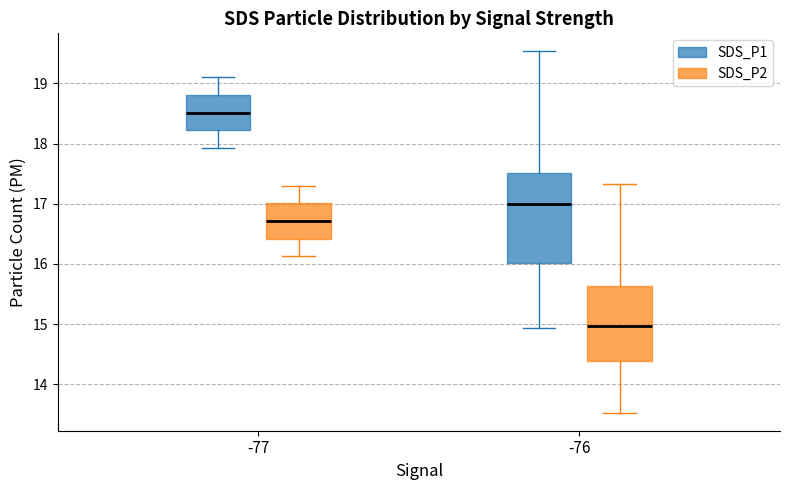

Reading left to right, read every box against the y-axis: the position of its median line, the range the box covers, and the ends of its whiskers. The values are not printed on the chart, so give them approximately, as read against the axis.

-77 (SDS_P1): median 18.5, box 18.2 to 18.8, whiskers 17.9 to 19.1
-77 (SDS_P2): median 16.7, box 16.4 to 17.0, whiskers 16.1 to 17.3
-76 (SDS_P1): median 17.0, box 16.0 to 17.5, whiskers 14.9 to 19.5
-76 (SDS_P2): median 15.0, box 14.4 to 15.6, whiskers 13.5 to 17.3